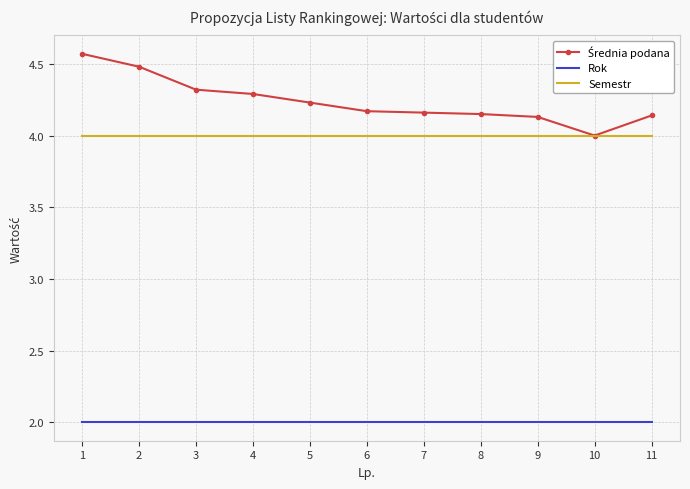

What is the minimum value for Semestr?

4.0